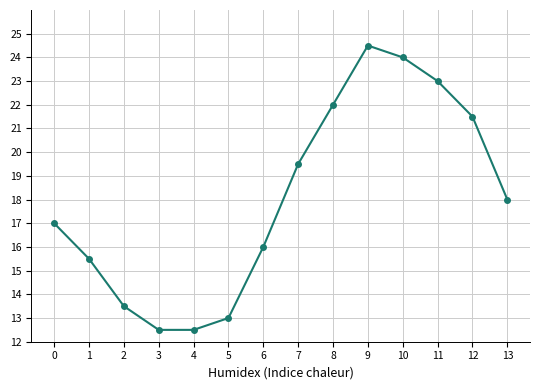

What is the sum of the values at 8 and 11?

45.0